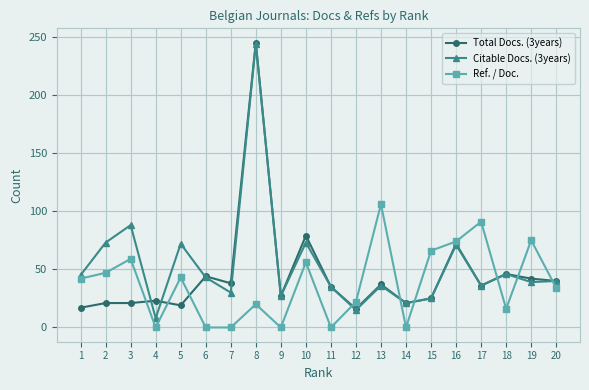

What is the average value of the Total Docs. (3years) series?

45